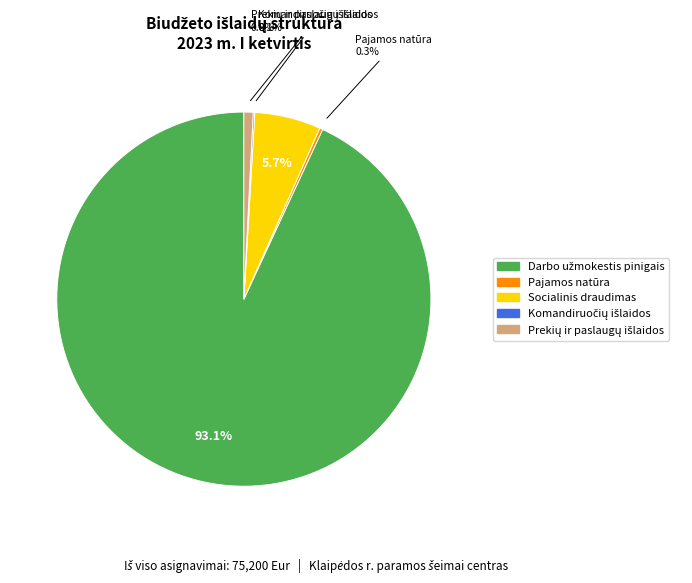

Does any single category account for the majority?

Yes